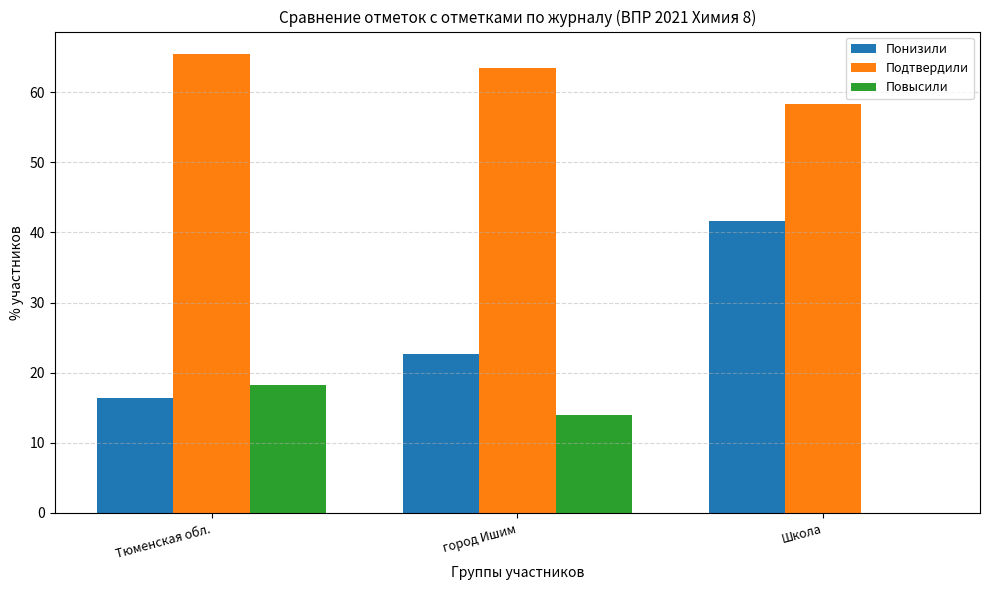

What is the spread (max minus min) of values at Школа?

58.3